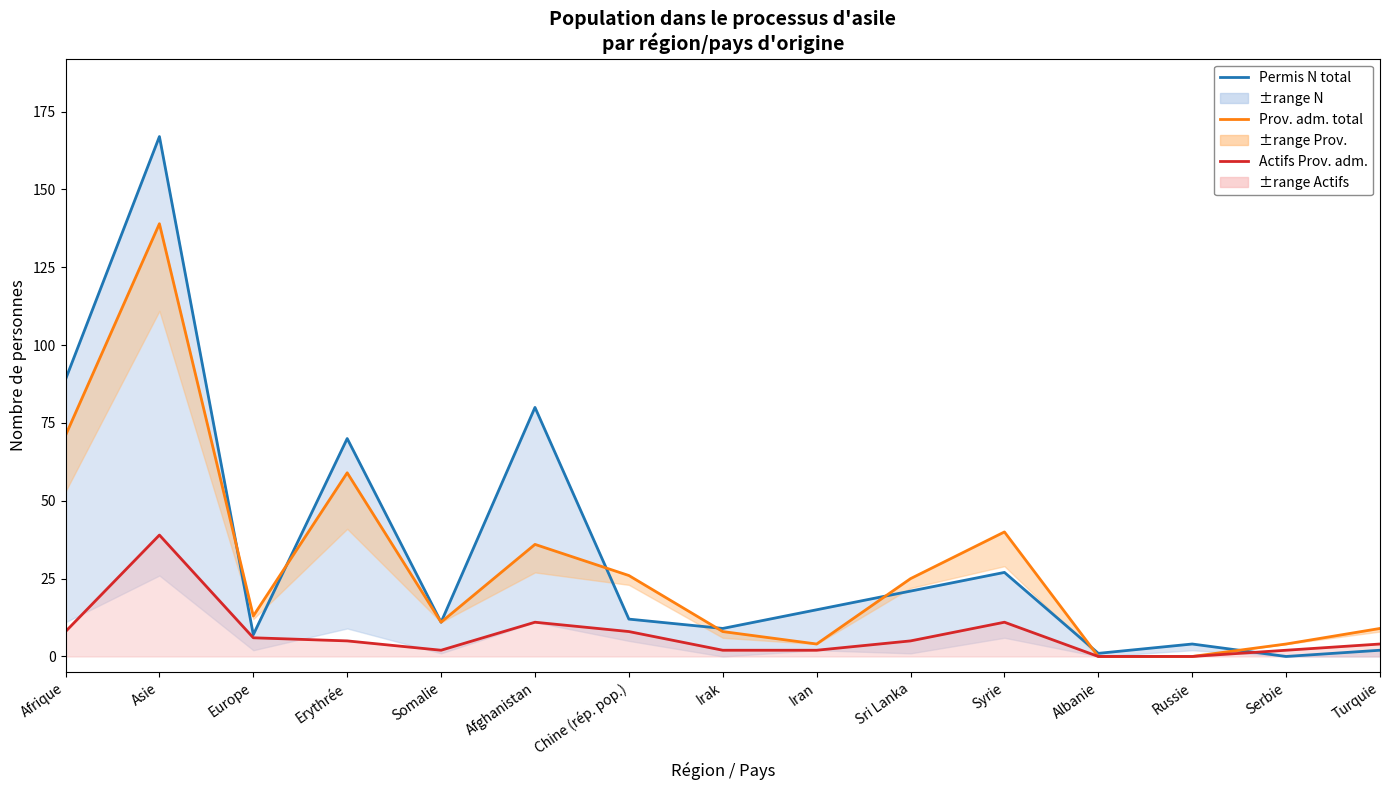

At which category does Prov. adm. total reach its first local peak?

Asie